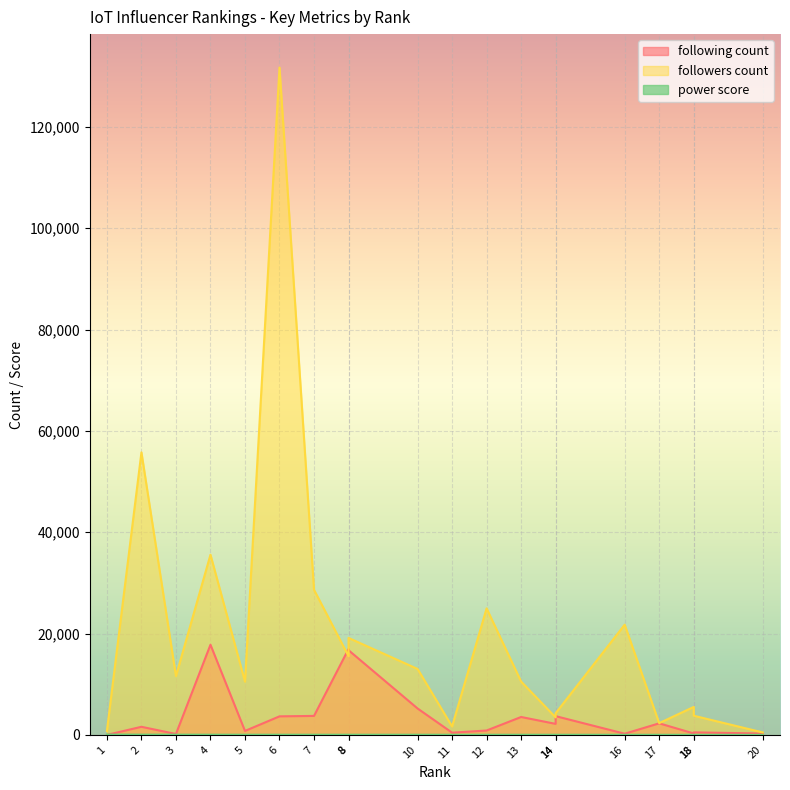

In followers count, how many points are lower than both neighbors (excluding endpoints)?

6